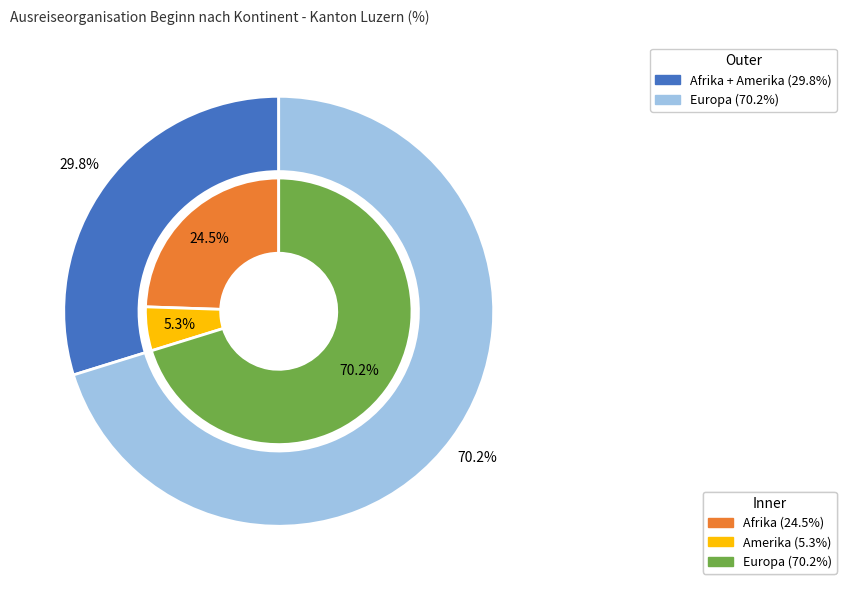

True or false: Afrika accounts for 10% of the total.

False